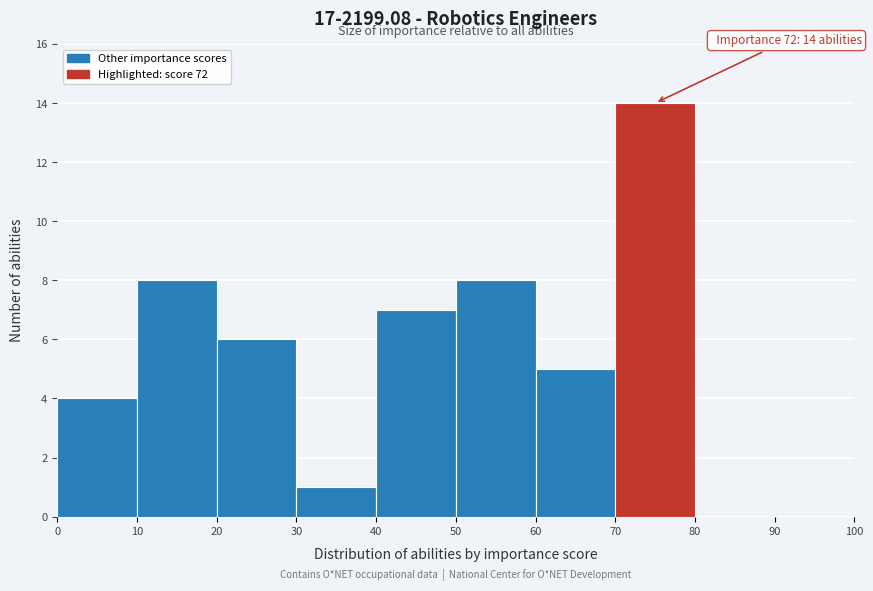

Over which range of the x-axis is the bar tallest?

70 to 80